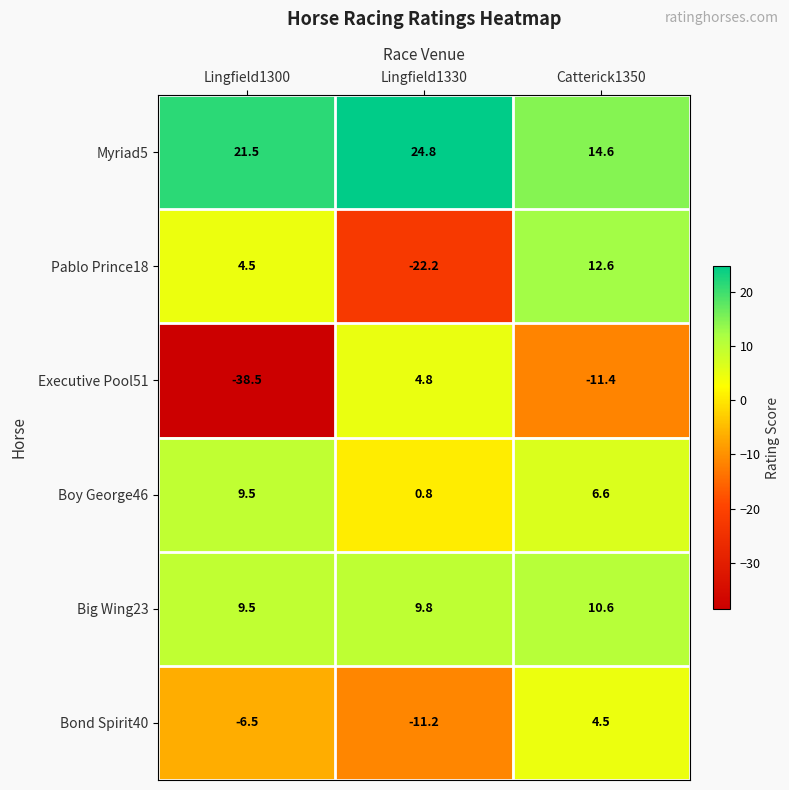

Which series has the largest total across all categories?

Myriad5